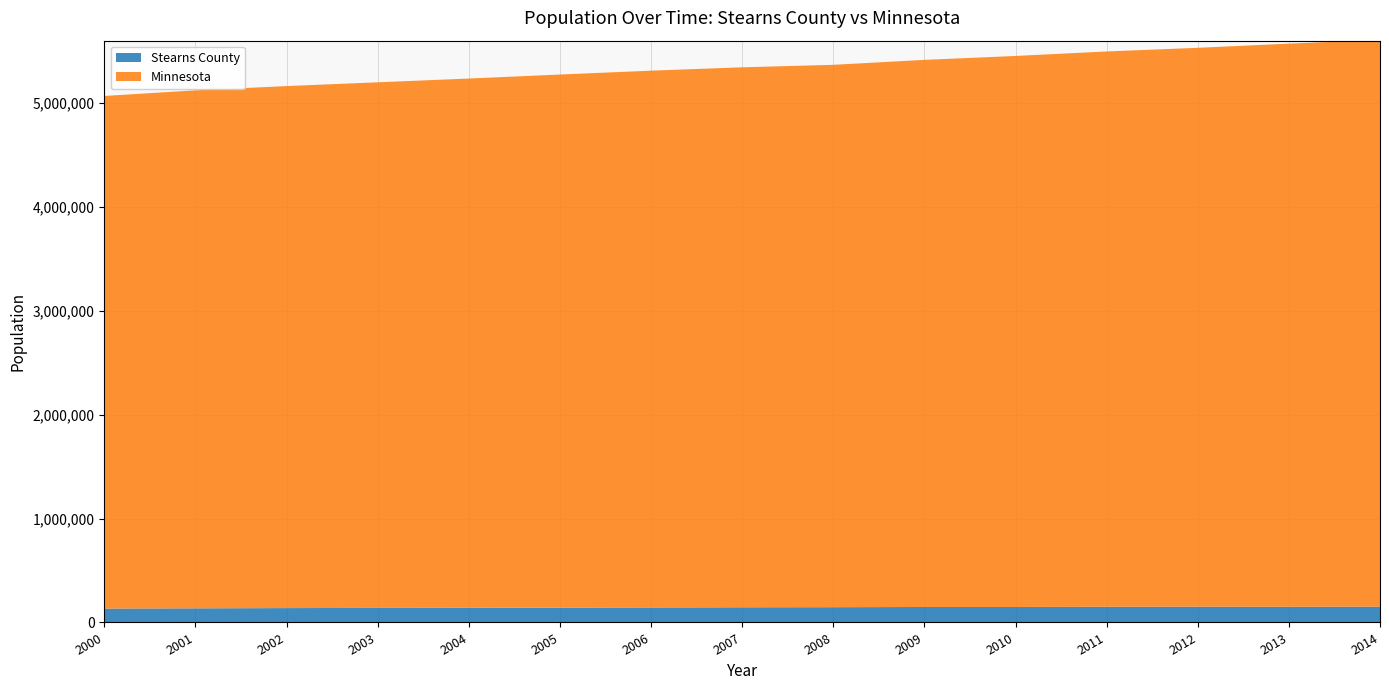

Reading right to left, extract all data points from this chart.

Stearns County: 2014=151728	2013=151053	2012=151606	2011=151191	2010=148955	2009=148955	2008=147076	2007=146051	2006=144096	2005=142481	2004=141104	2003=140184	2002=138331	2001=135943	2000=133572
Minnesota: 2014=5457000	2013=5420380	2012=5379646	2011=5344861	2010=5303925	2009=5266214	2008=5220393	2007=5197621	2006=5167101	2005=5131595	2004=5094304	2003=5059023	2002=5024570	2001=4985851	2000=4934275